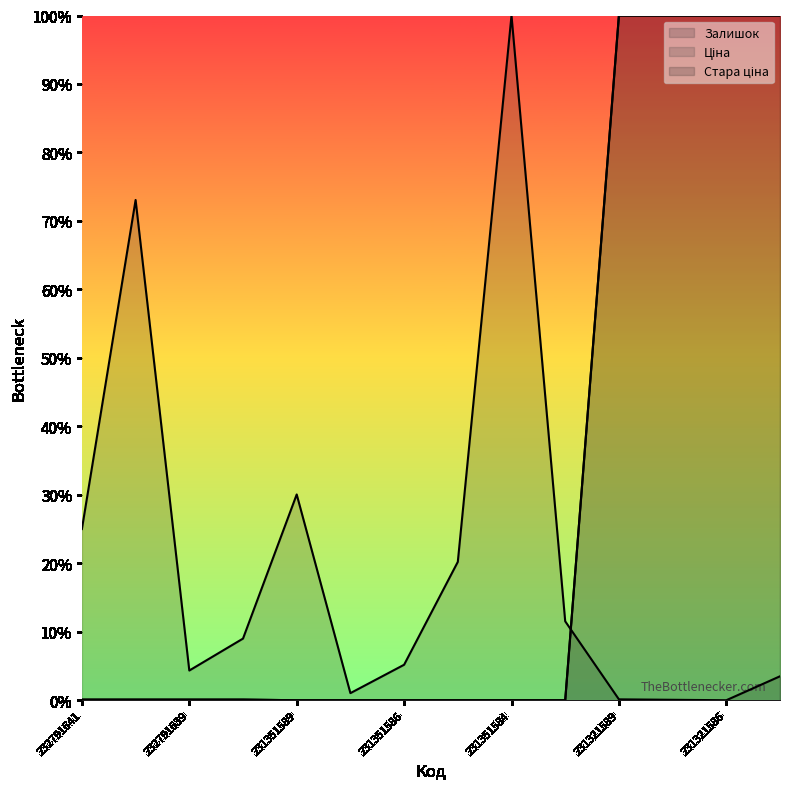

Which series has the largest total across all categories?

Ціна